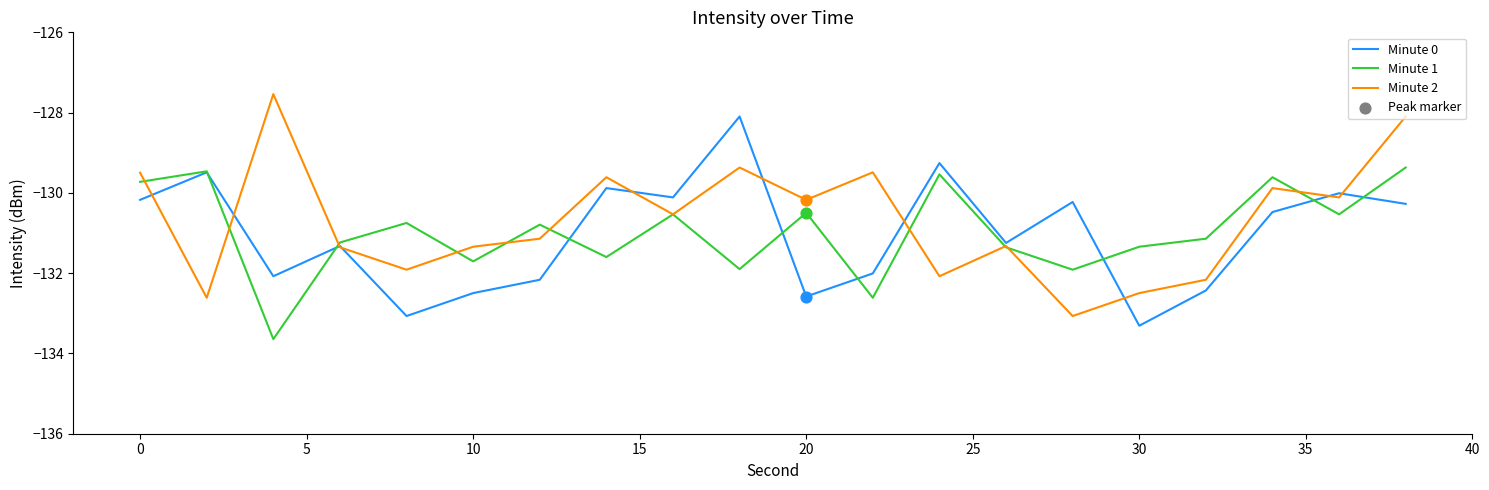

Which series has the largest total across all categories?

Minute 2